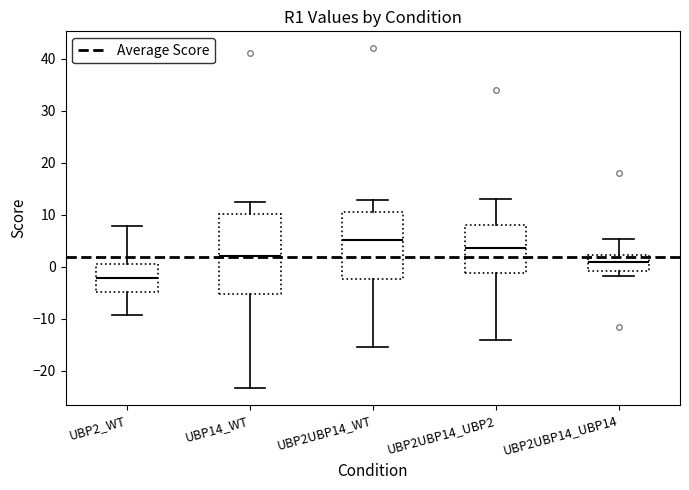

Reading left to right, transcribe this box plot: for each box, give where its median line is, the range the box spans, and where its two whiskers end, as read against the y-axis. The values are not printed on the chart, so give them approximately, as read against the axis.

UBP2_WT: median -2, box -5 to 0, whiskers -9 to 8
UBP14_WT: median 2, box -5 to 10, whiskers -23 to 12
UBP2UBP14_WT: median 5, box -2 to 11, whiskers -15 to 13
UBP2UBP14_UBP2: median 4, box -1 to 8, whiskers -14 to 13
UBP2UBP14_UBP14: median 1, box -1 to 2, whiskers -2 to 5